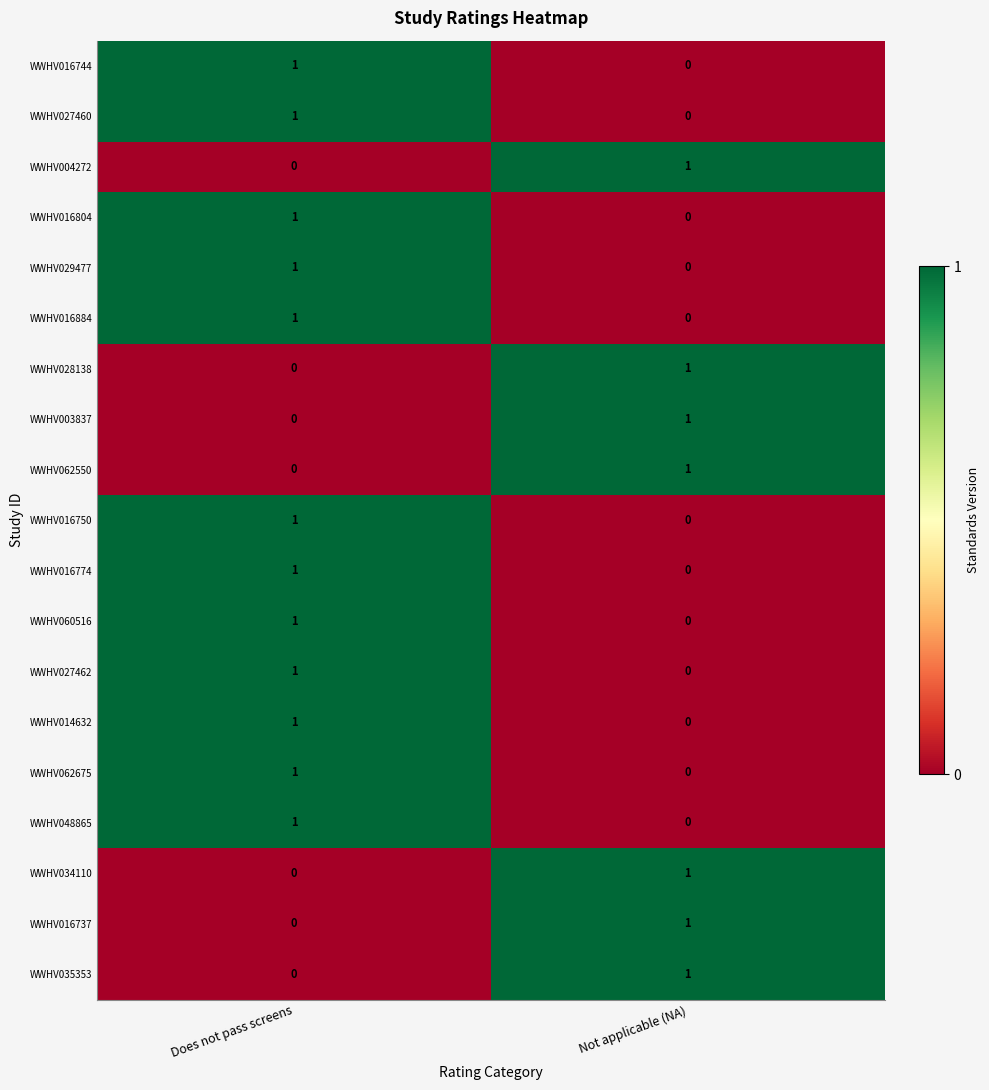

At which category is the sum across all series the highest?

Does not pass screens